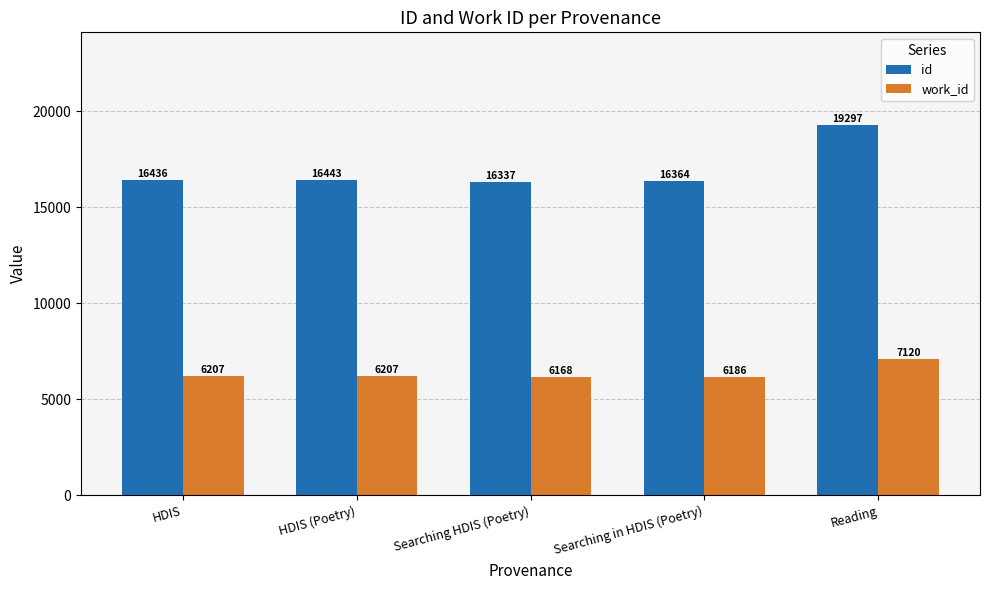

Reading left to right, extract all data points from this chart.

id: HDIS=16436	HDIS (Poetry)=16443	Searching HDIS (Poetry)=16337	Searching in HDIS (Poetry)=16364	Reading=19297
work_id: HDIS=6207	HDIS (Poetry)=6207	Searching HDIS (Poetry)=6168	Searching in HDIS (Poetry)=6186	Reading=7120